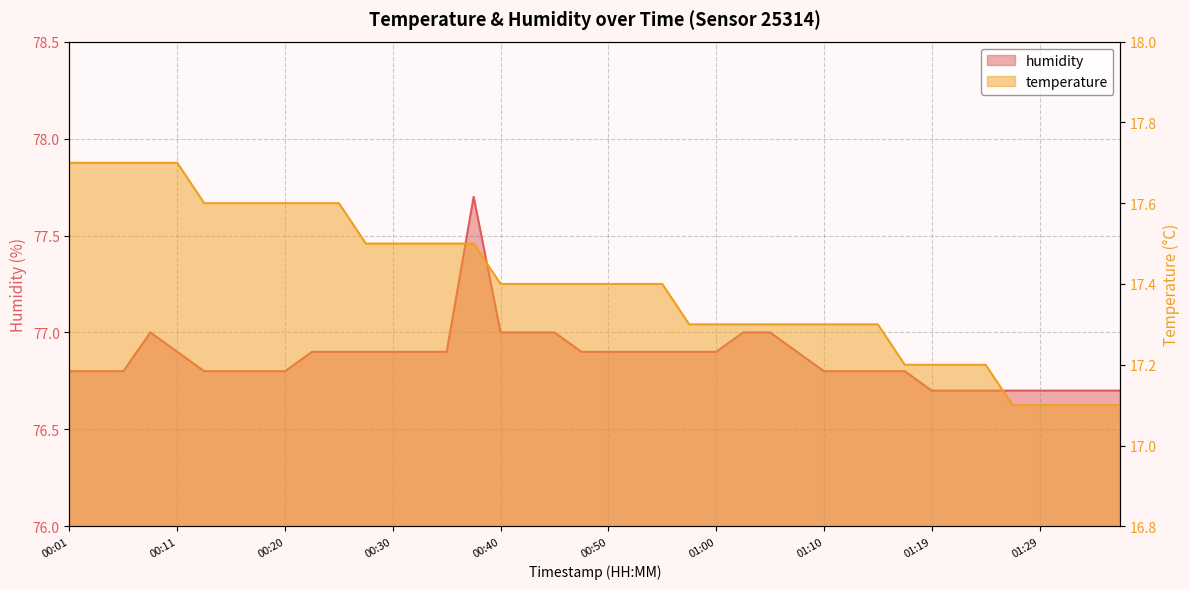

True or false: humidity and temperature intersect in this chart.

False